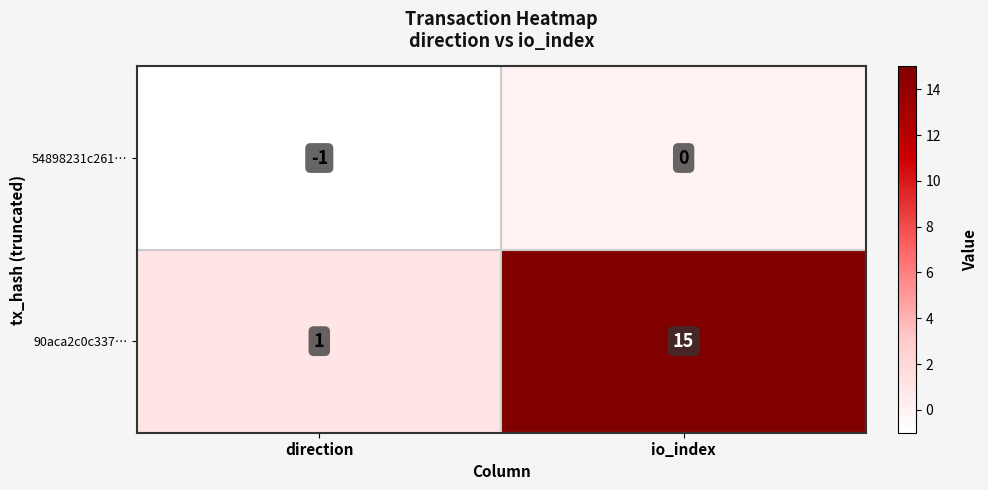

Rank the series at io_index from highest to lowest value.

90aca2c0c337…, 54898231c261…